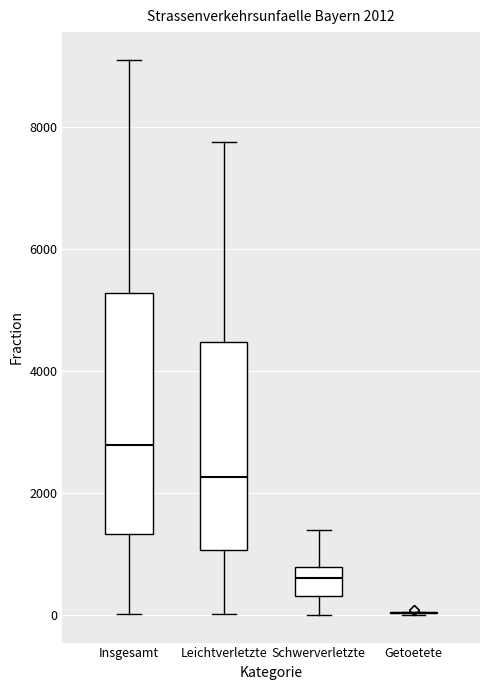

Comparing the boxes themselves (not the whiskers), which one is the tallest?

Insgesamt